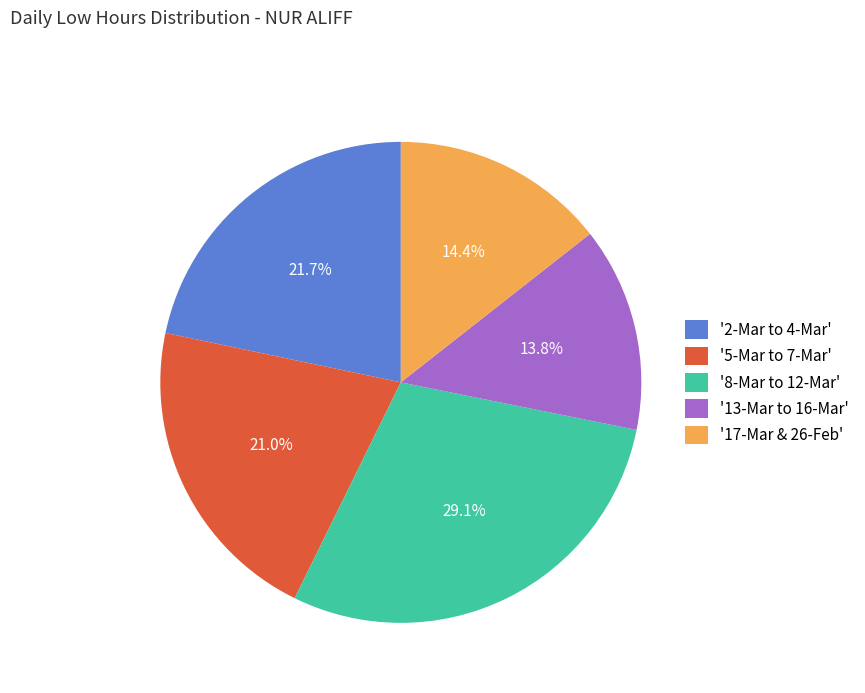

Which has a higher value, '5-Mar to 7-Mar' or '8-Mar to 12-Mar'?

'8-Mar to 12-Mar'